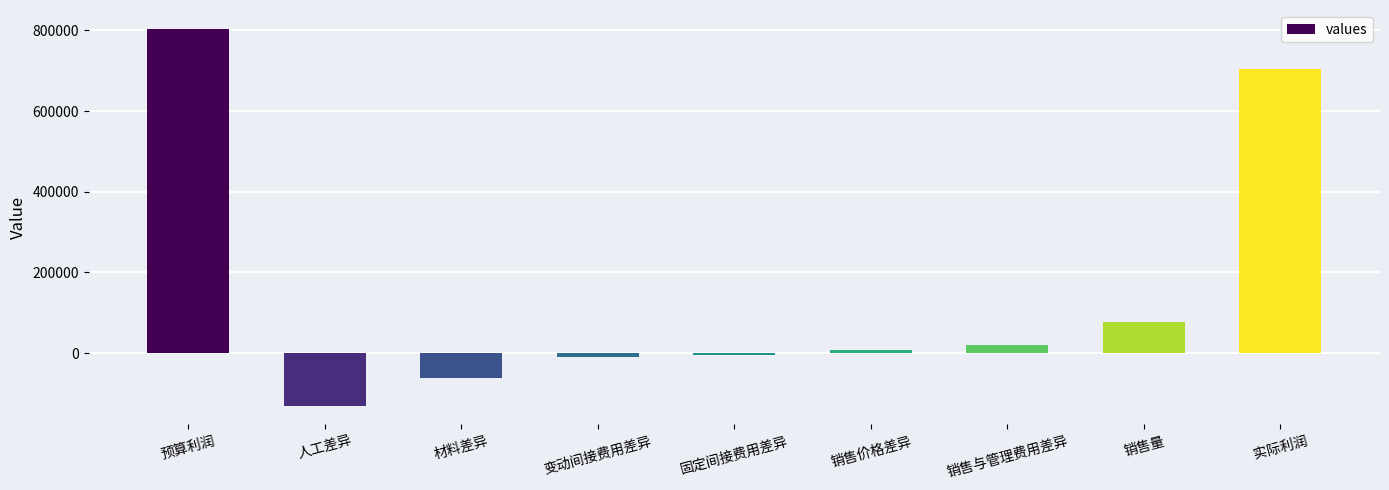

What position from the left is 材料差异?

3